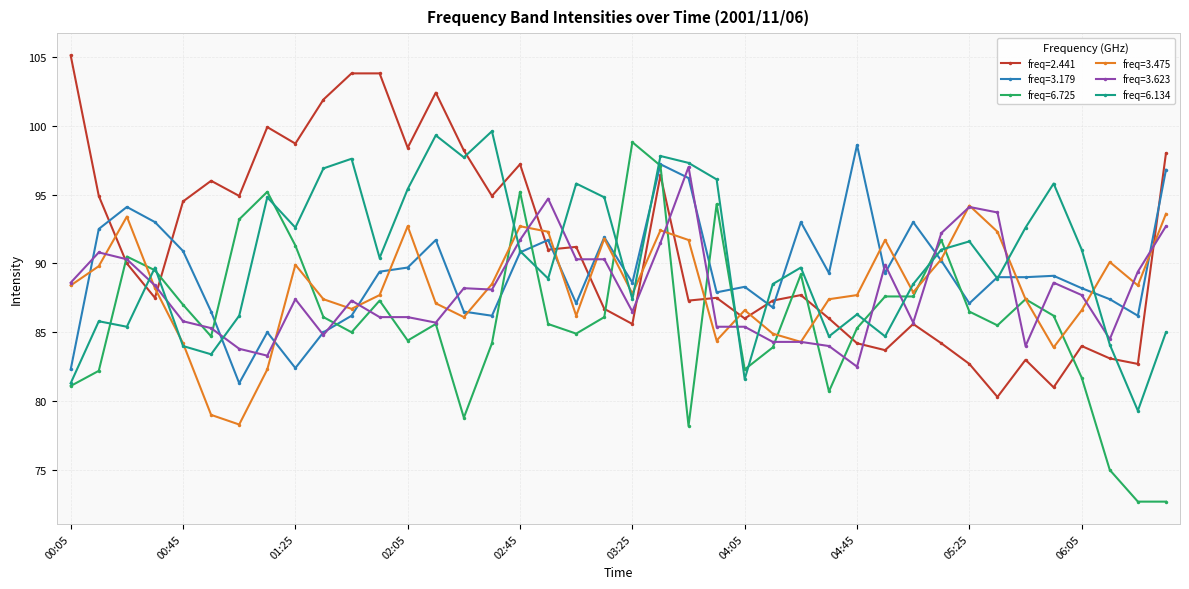

What is the value of the freq=6.725 point at the 13th from the left?

84.4